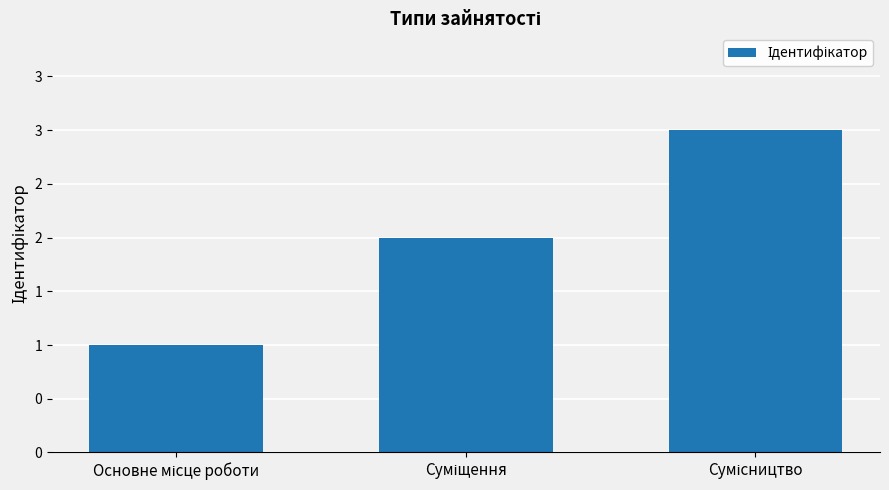

At which category does the chart reach its peak across all series?

Сумісництво